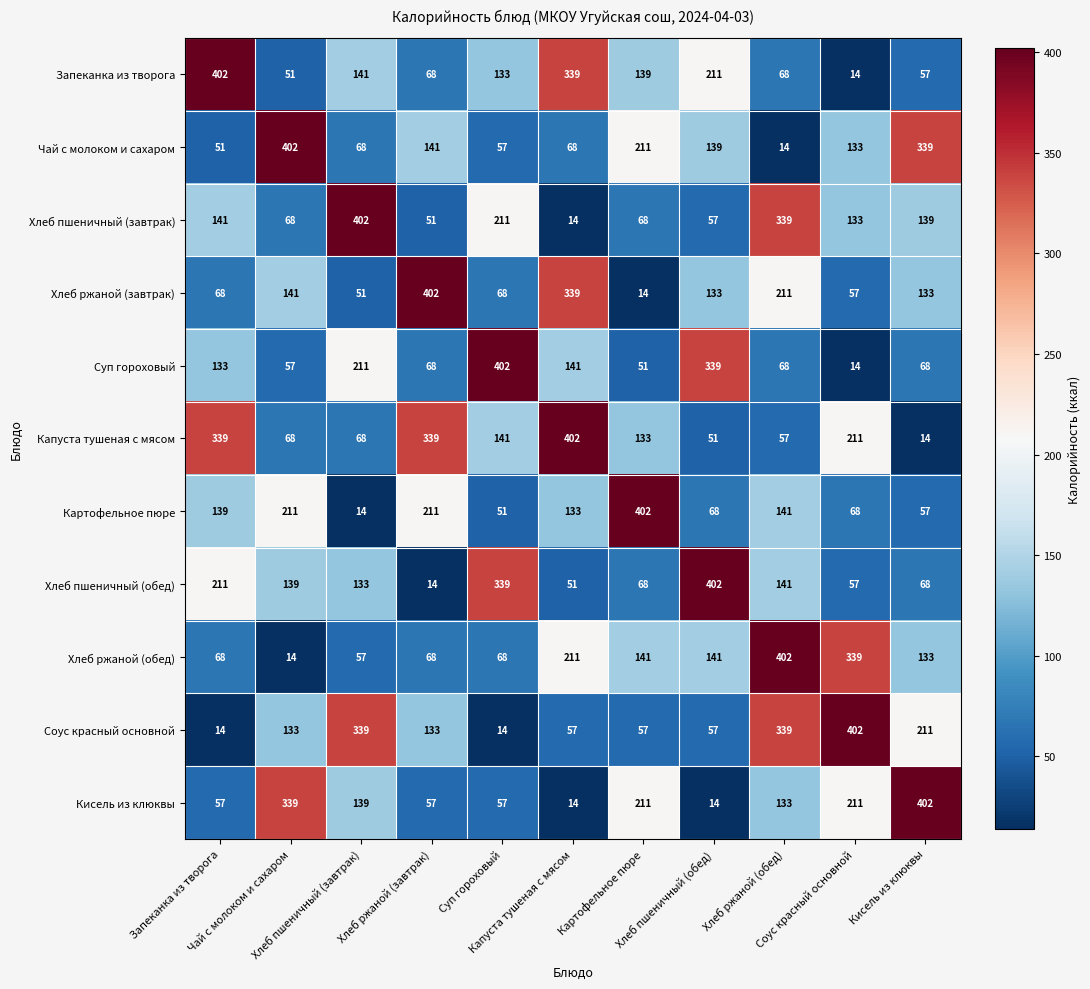

What is the minimum value shown in the chart?

14